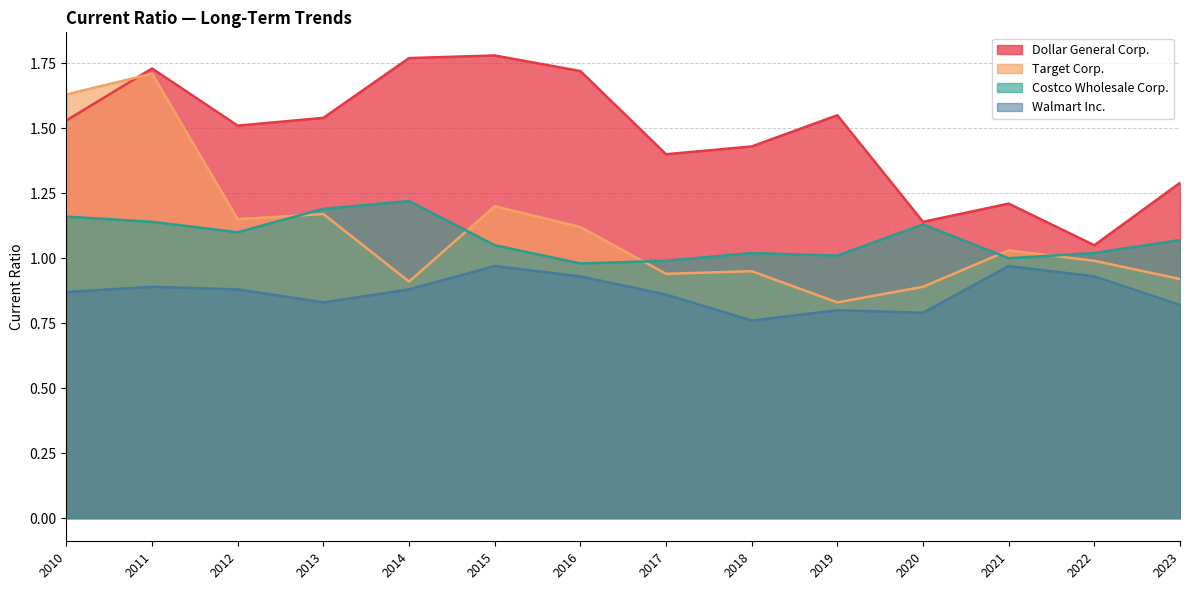

Reading left to right, extract all data points from this chart.

Dollar General Corp.: 1.5	1.7	1.5	1.5	1.8	1.8	1.7	1.4	1.4	1.6	1.1	1.2	1.1	1.3
Target Corp.: 1.6	1.7	1.1	1.2	0.9	1.2	1.1	0.9	0.9	0.8	0.9	1.0	1.0	0.9
Costco Wholesale Corp.: 1.2	1.1	1.1	1.2	1.2	1.1	1.0	1.0	1.0	1.0	1.1	1.0	1.0	1.1
Walmart Inc.: 0.9	0.9	0.9	0.8	0.9	1.0	0.9	0.9	0.8	0.8	0.8	1.0	0.9	0.8